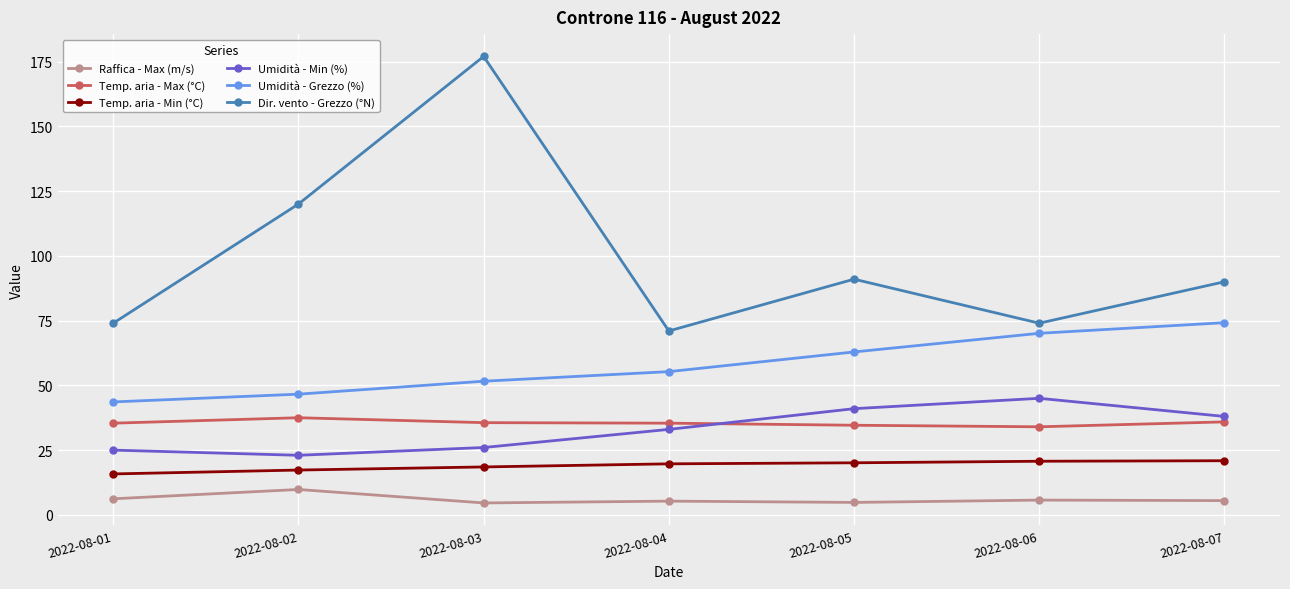

Is it true that Umidità - Min (%) equals 45.0 at 2022-08-06?

True